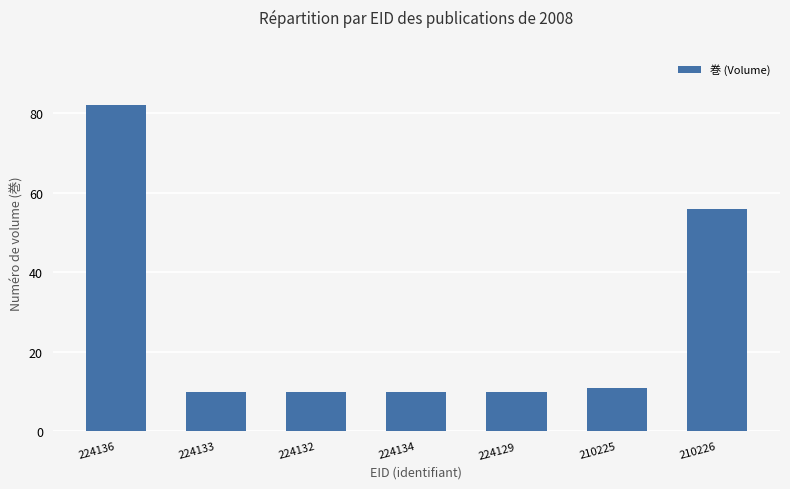

What is the label of the 5th bar from the left?

224129